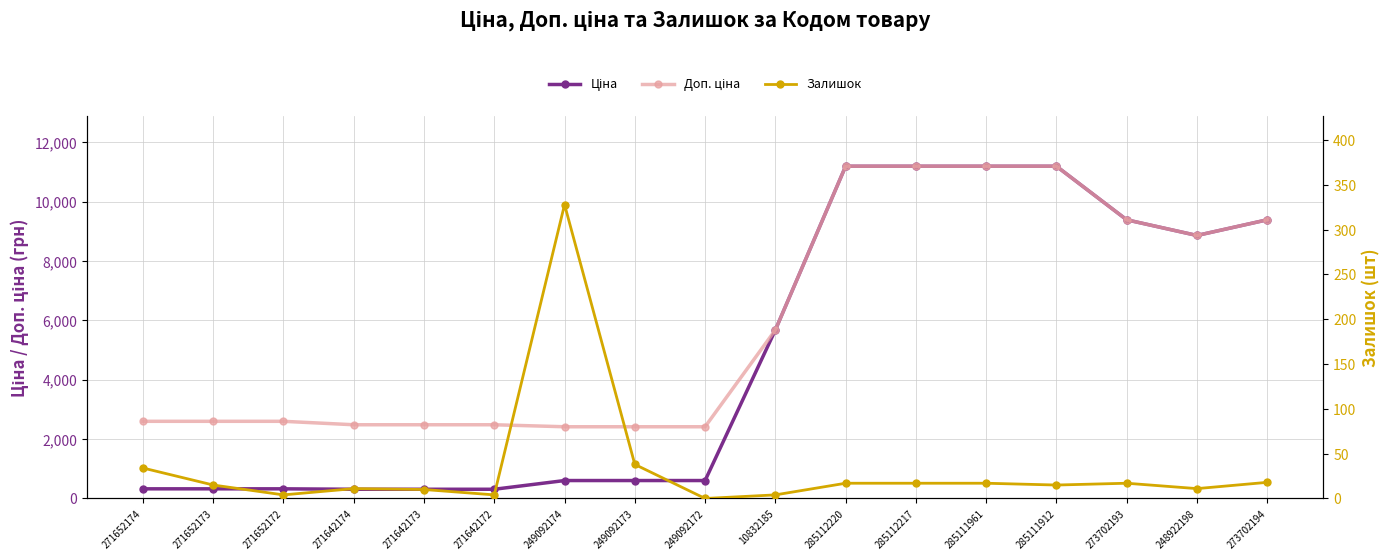

What is the difference between the maximum and second lowest values in the Ціна series?

10877.9